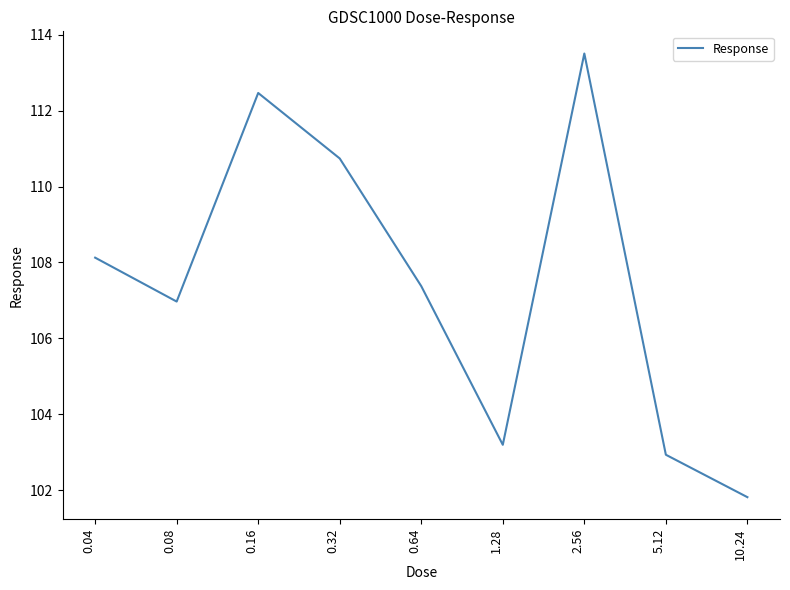

Between 2.56 and 0.04, which is larger?

2.56